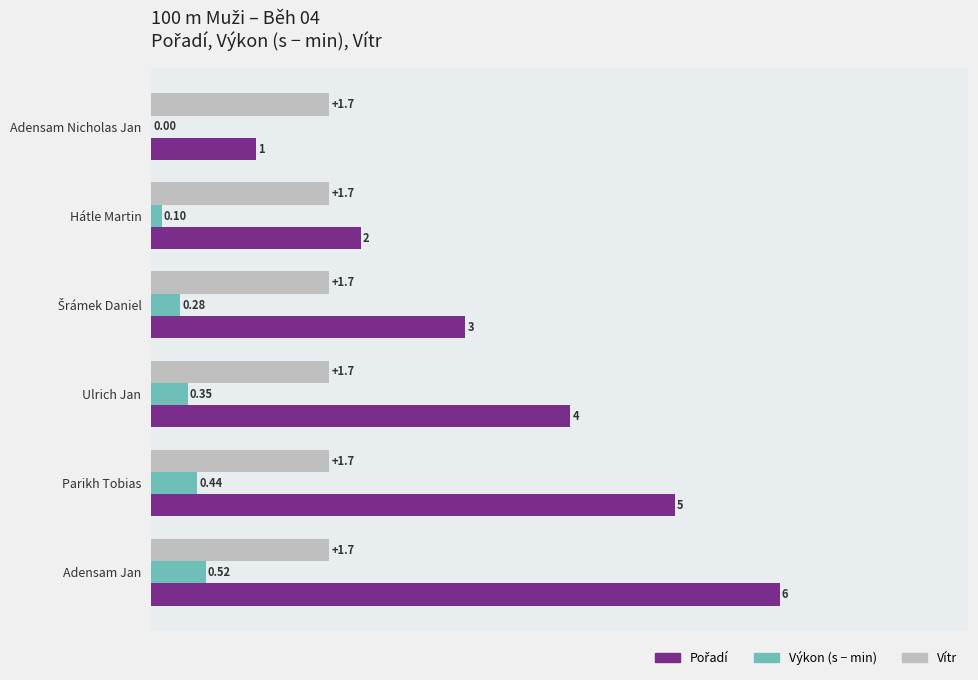

At which category is the sum across all series the highest?

Adensam Jan